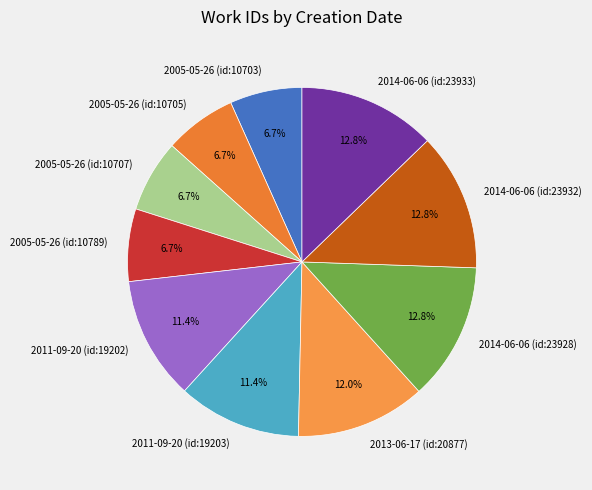

To the nearest percent, what is the combined percentage of 2011-09-20 (id:19203) and 2011-09-20 (id:19202)?

23%